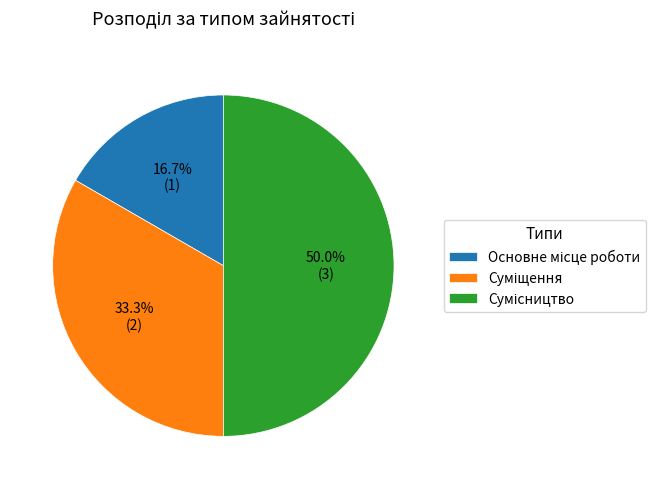

What percentage is NOT represented by Сумісництво?

50.0%